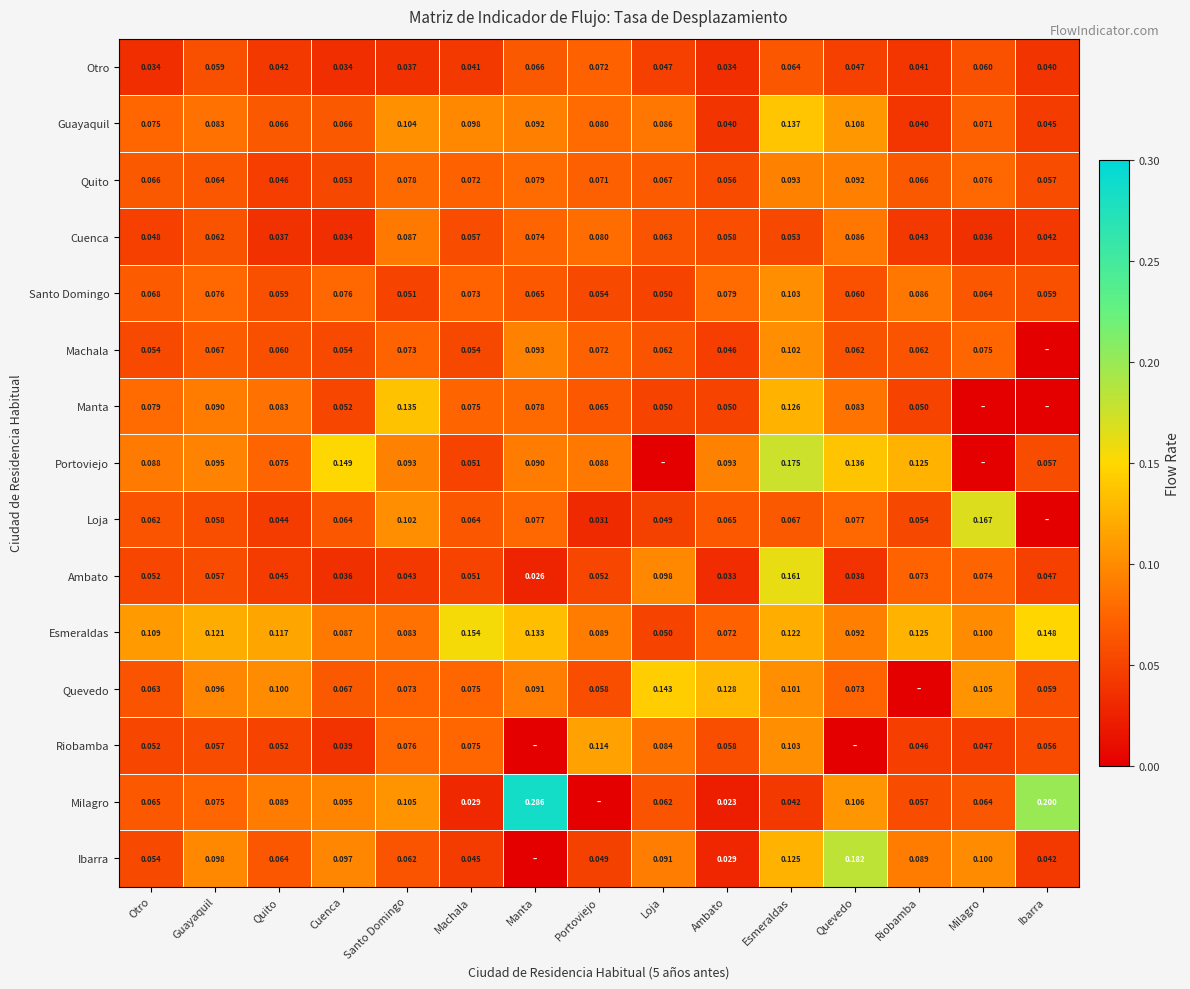

Rank the series at Quito from lowest to highest value.

Cuenca, Otro, Loja, Ambato, Quito, Riobamba, Santo Domingo, Machala, Ibarra, Guayaquil, Portoviejo, Manta, Milagro, Quevedo, Esmeraldas